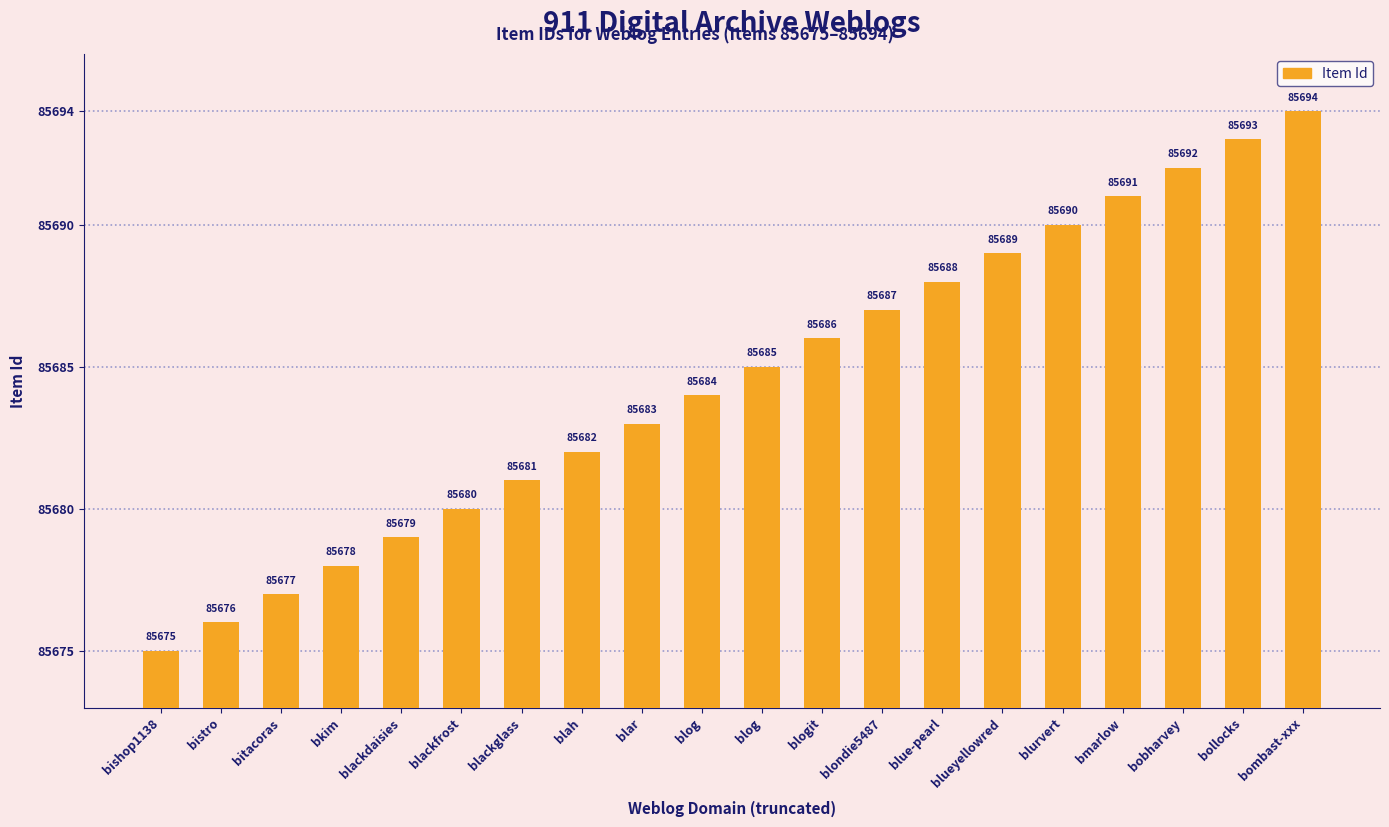

Does the chart contain any negative values?

No